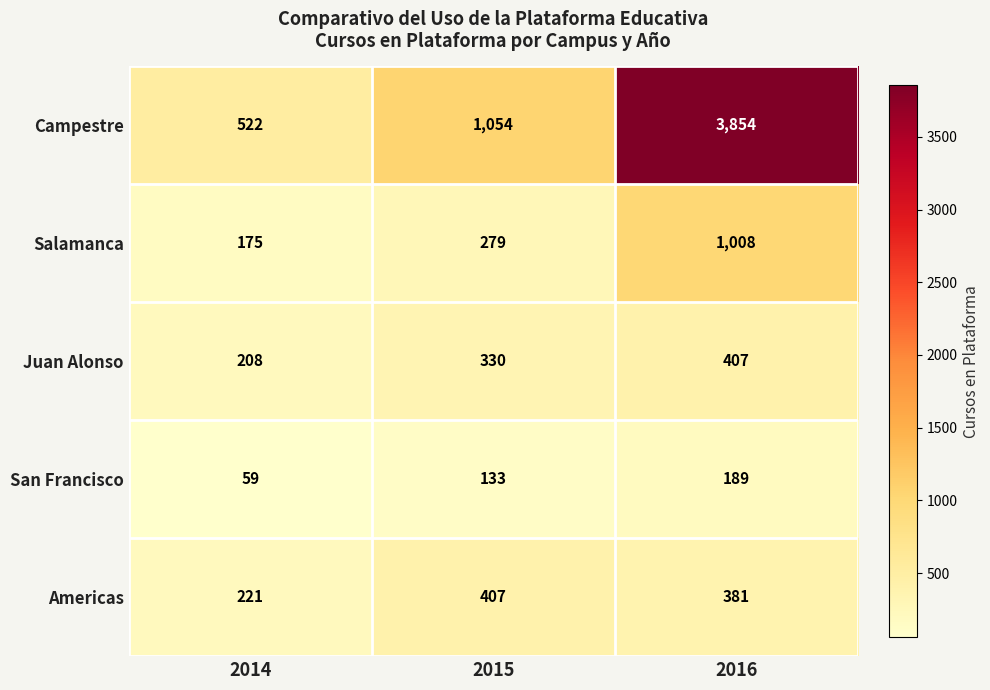

Count the number of categories in the chart.

3